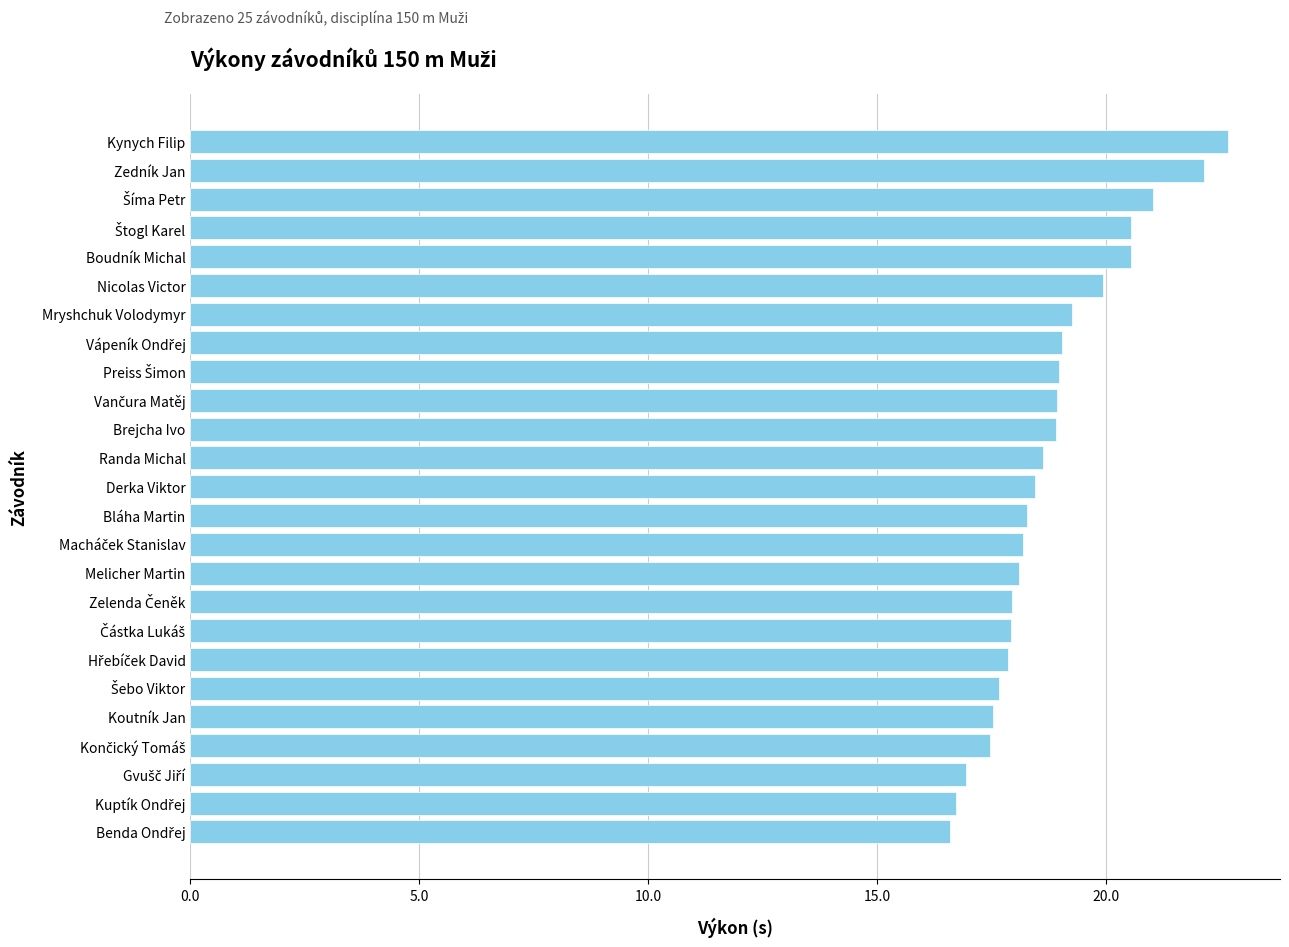

What is the change in value from Kynych Filip to Zedník Jan?

-0.5